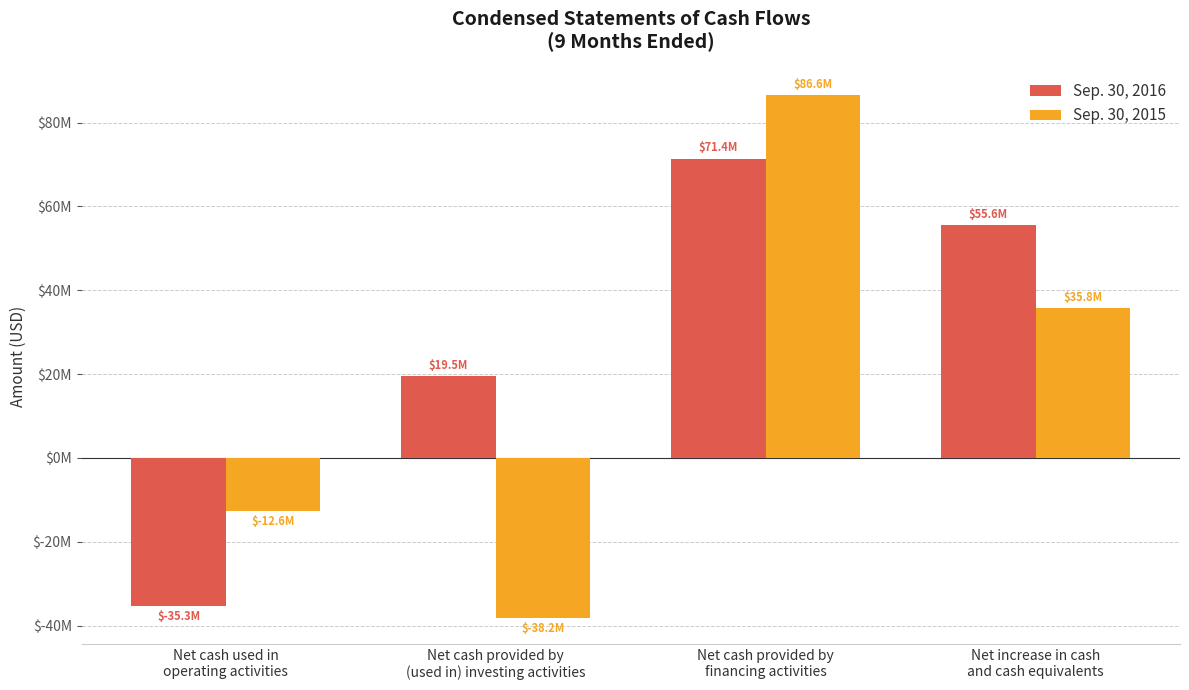

What is the difference between the maximum and minimum values in the Sep. 30, 2016 series?

106749000